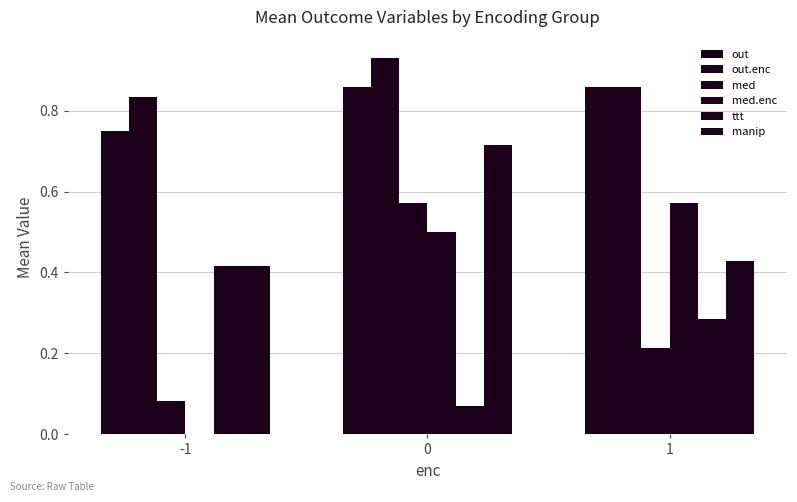

Which category has the lowest value across all series?

-1